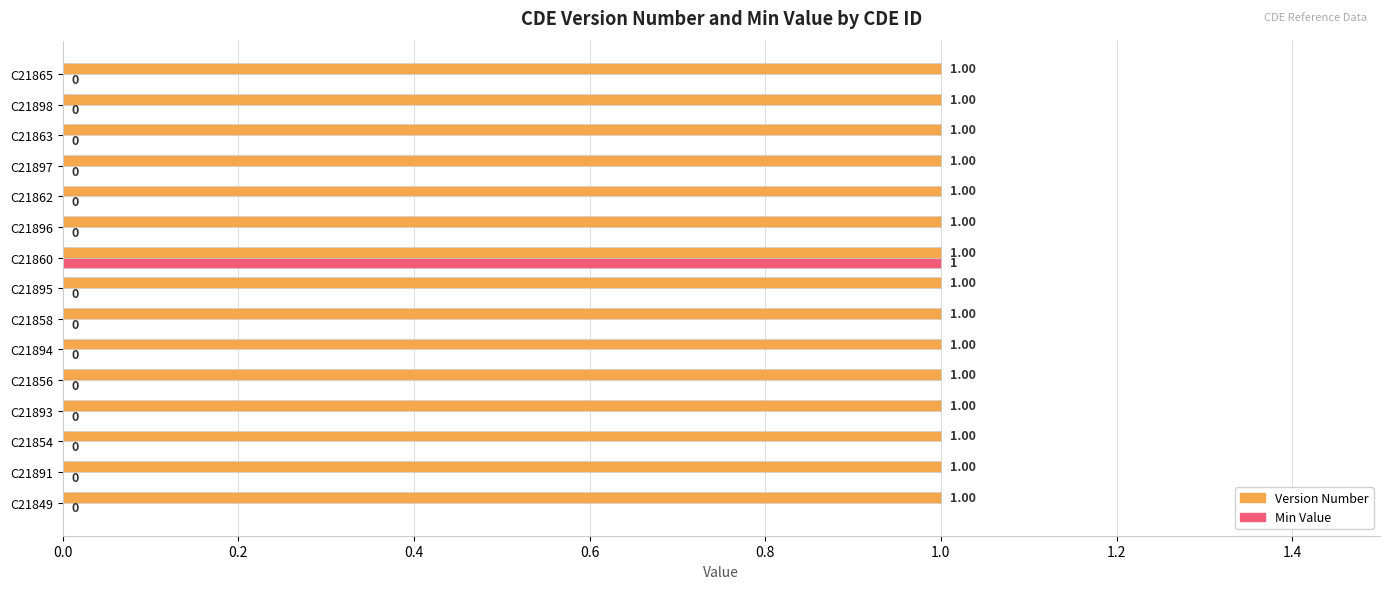

Which series has the largest total across all categories?

Version Number